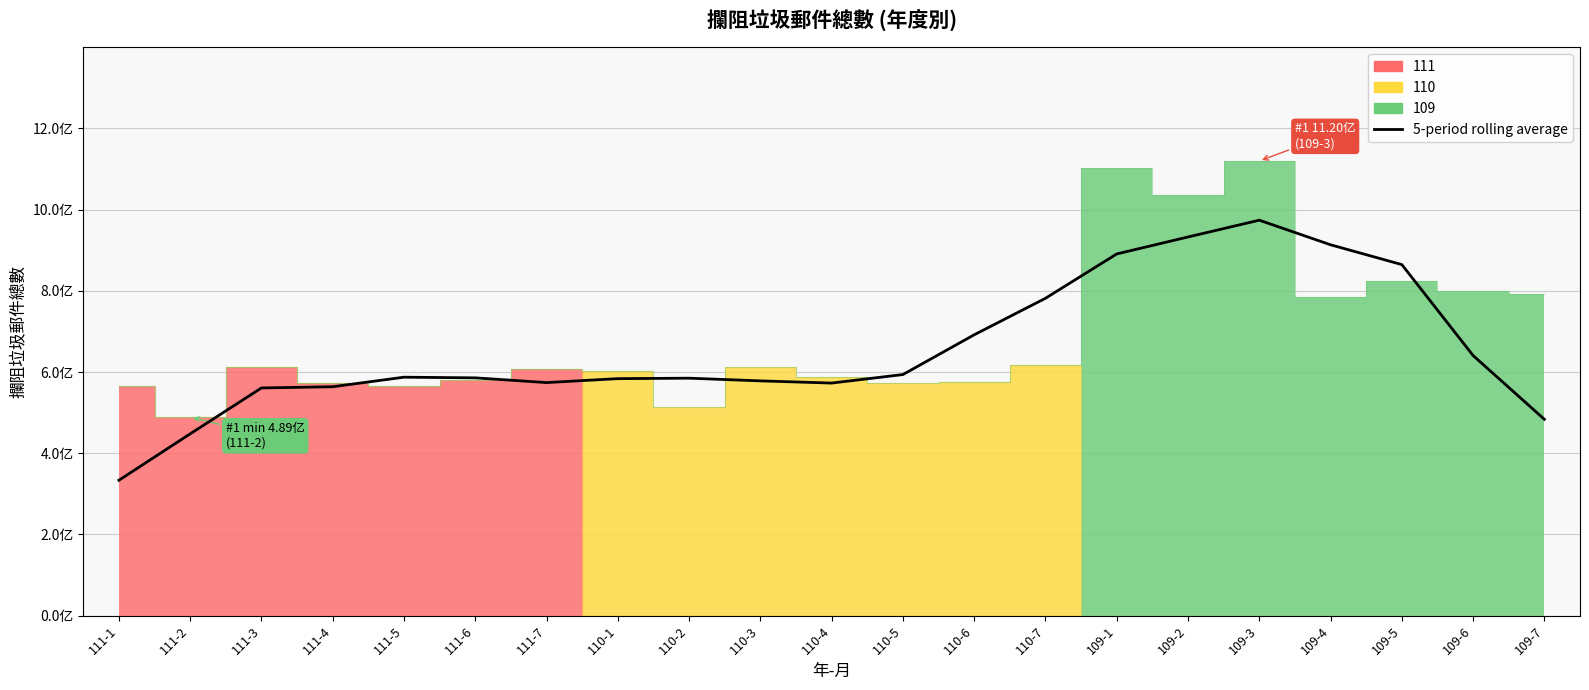

Reading left to right, extract all data points from this chart.

111-1=333469095.2	111-2=447841999.8	111-3=560833131.2	111-4=563842207.2	111-5=587354116.8	111-6=585724742.6	111-7=574052346.4	110-1=583775478.2	110-2=584892377.0	110-3=578282786.8	110-4=572883172.0	110-5=593846827.0	110-6=691788385.8	110-7=781701905.4	109-1=890921646.6	109-2=932715996.0	109-3=974078871.6	109-4=913516843.6	109-5=864697825.0	109-6=640720664.0	109-7=483618731.0